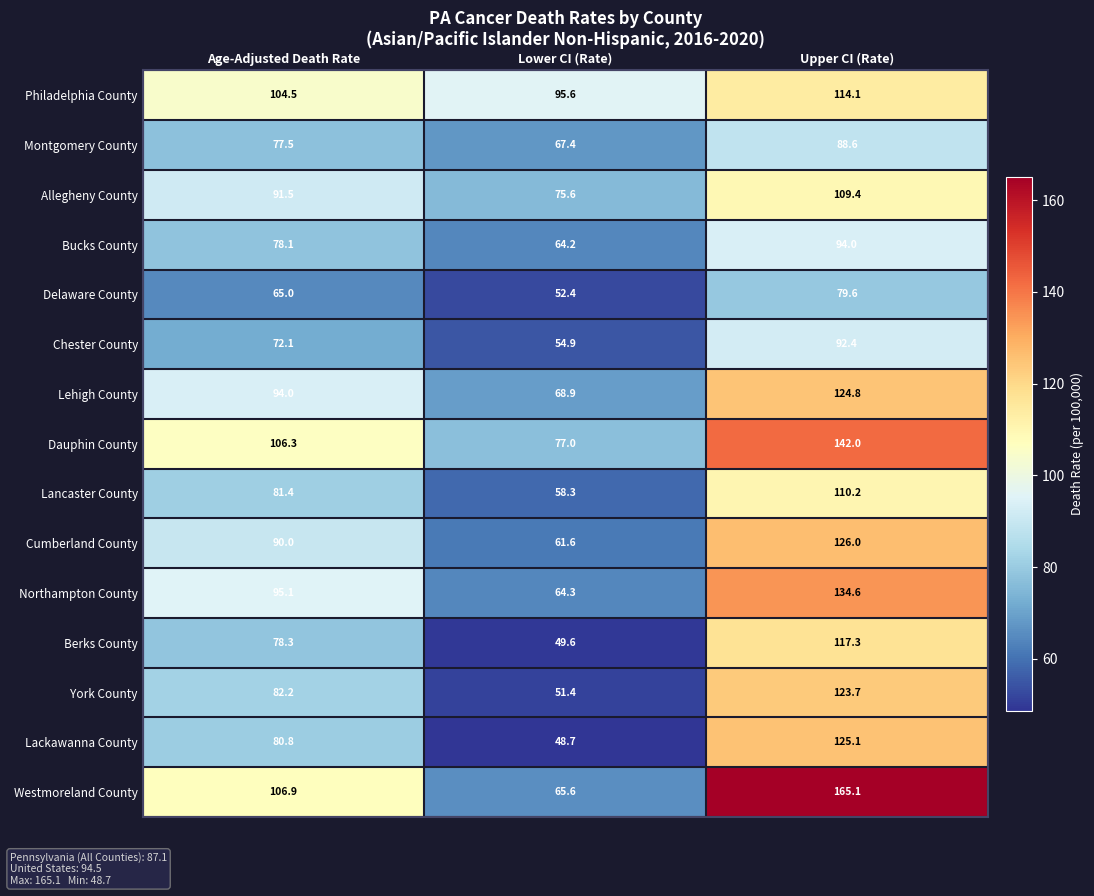

Which category has the lowest value across all series?

Lower CI (Rate)